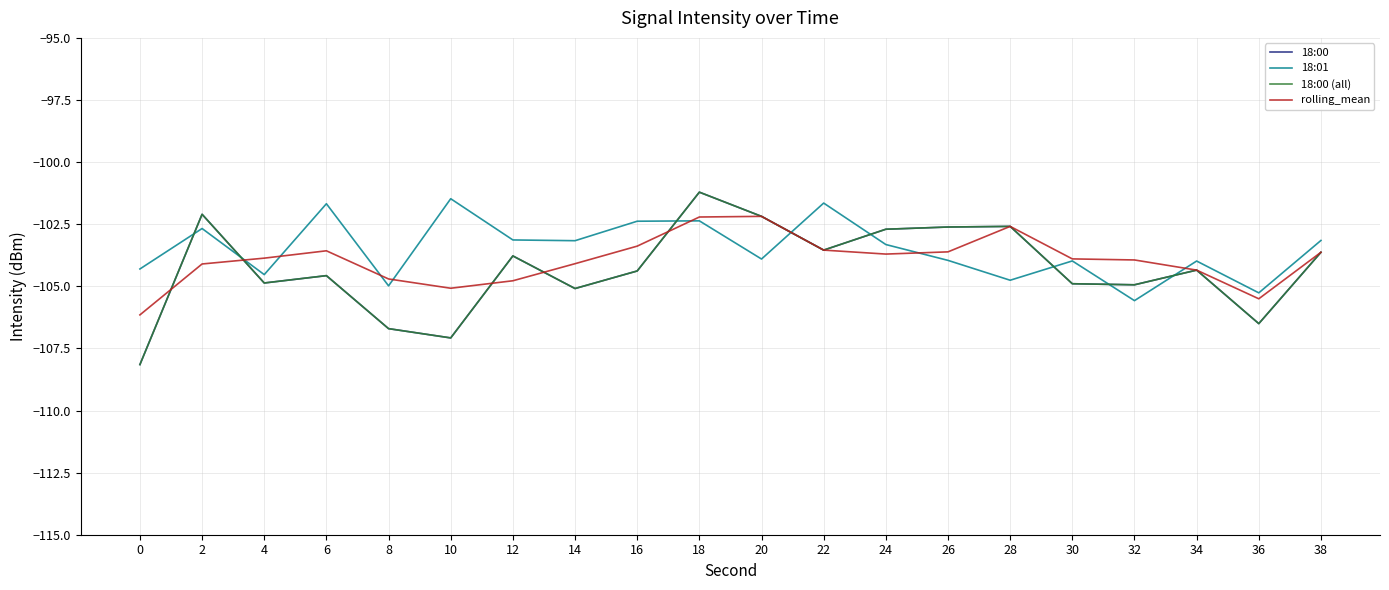

Reading right to left, what are all the values shown in this chart?

18:00: -103.6	-106.5	-104.3	-104.9	-104.9	-102.6	-102.6	-102.7	-103.5	-102.2	-101.2	-104.4	-105.1	-103.8	-107.1	-106.7	-104.6	-104.9	-102.1	-108.2
18:01: -103.2	-105.3	-104.0	-105.6	-104.0	-104.8	-104.0	-103.3	-101.6	-103.9	-102.4	-102.4	-103.2	-103.1	-101.5	-105.0	-101.7	-104.5	-102.7	-104.3
18:00 (all): -103.6	-106.5	-104.3	-104.9	-104.9	-102.6	-102.6	-102.7	-103.5	-102.2	-101.2	-104.4	-105.1	-103.8	-107.1	-106.7	-104.6	-104.9	-102.1	-108.2
rolling_mean: -103.6	-105.5	-104.3	-103.9	-103.9	-102.6	-103.6	-103.7	-103.5	-102.2	-102.2	-103.4	-104.1	-104.8	-105.1	-104.7	-103.6	-103.9	-104.1	-106.2